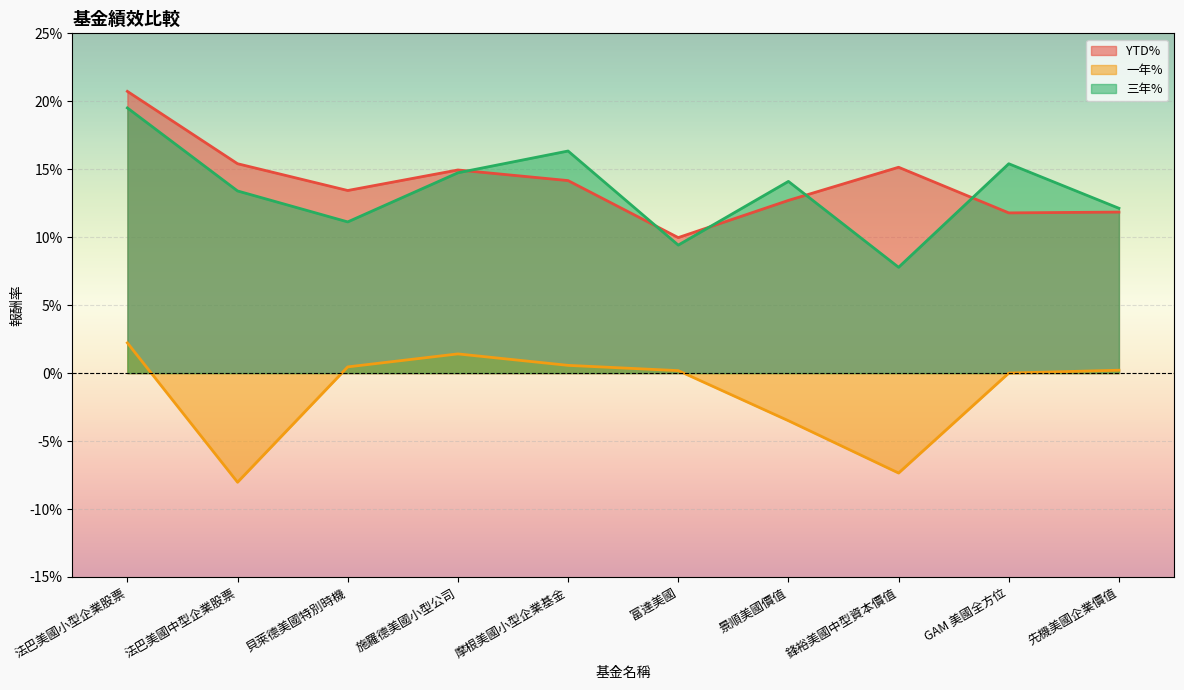

What is the value of the YTD% point at the 3rd from the left?

0.1